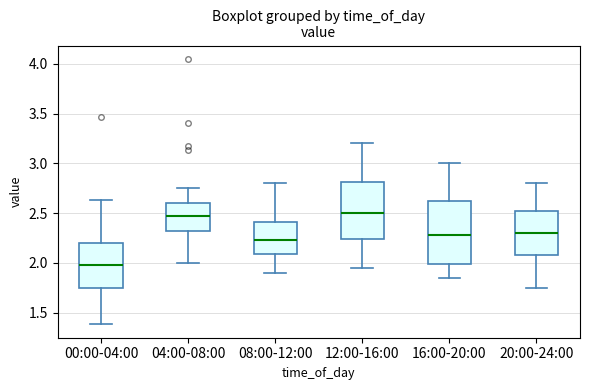

Which box's median line is the lowest?

00:00-04:00